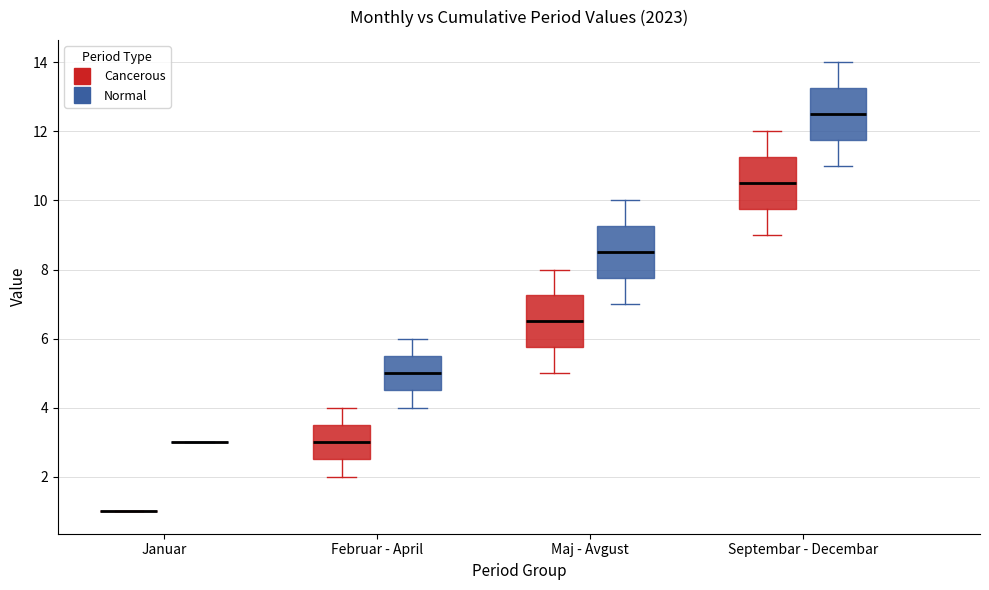

Reading left to right, read every box against the y-axis: the position of its median line, the range the box covers, and the ends of its whiskers. The values are not printed on the chart, so give them approximately, as read against the axis.

Januar (Cancerous): box collapsed to a line at 1.0, whiskers 1.0 to 1.0
Januar (Normal): box collapsed to a line at 3.0, whiskers 3.0 to 3.0
Februar - April (Cancerous): median 3.0, box 2.6 to 3.6, whiskers 2.0 to 4.0
Februar - April (Normal): median 5.0, box 4.6 to 5.6, whiskers 4.0 to 6.0
Maj - Avgust (Cancerous): median 6.6, box 5.8 to 7.2, whiskers 5.0 to 8.0
Maj - Avgust (Normal): median 8.6, box 7.8 to 9.2, whiskers 7.0 to 10.0
Septembar - Decembar (Cancerous): median 10.6, box 9.8 to 11.2, whiskers 9.0 to 12.0
Septembar - Decembar (Normal): median 12.6, box 11.8 to 13.2, whiskers 11.0 to 14.0